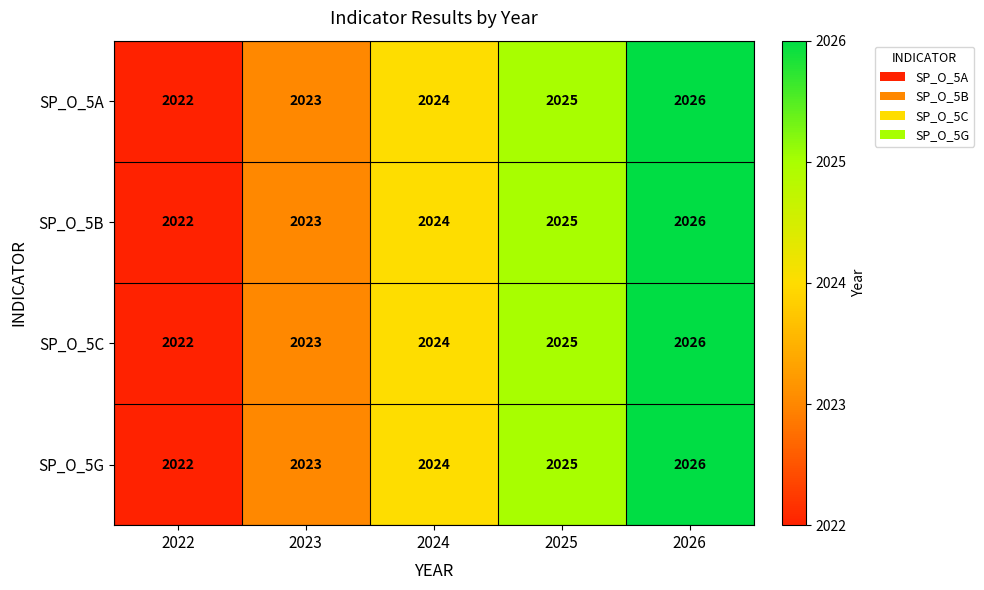

Is it true that SP_O_5G equals 2023 at 2023?

True